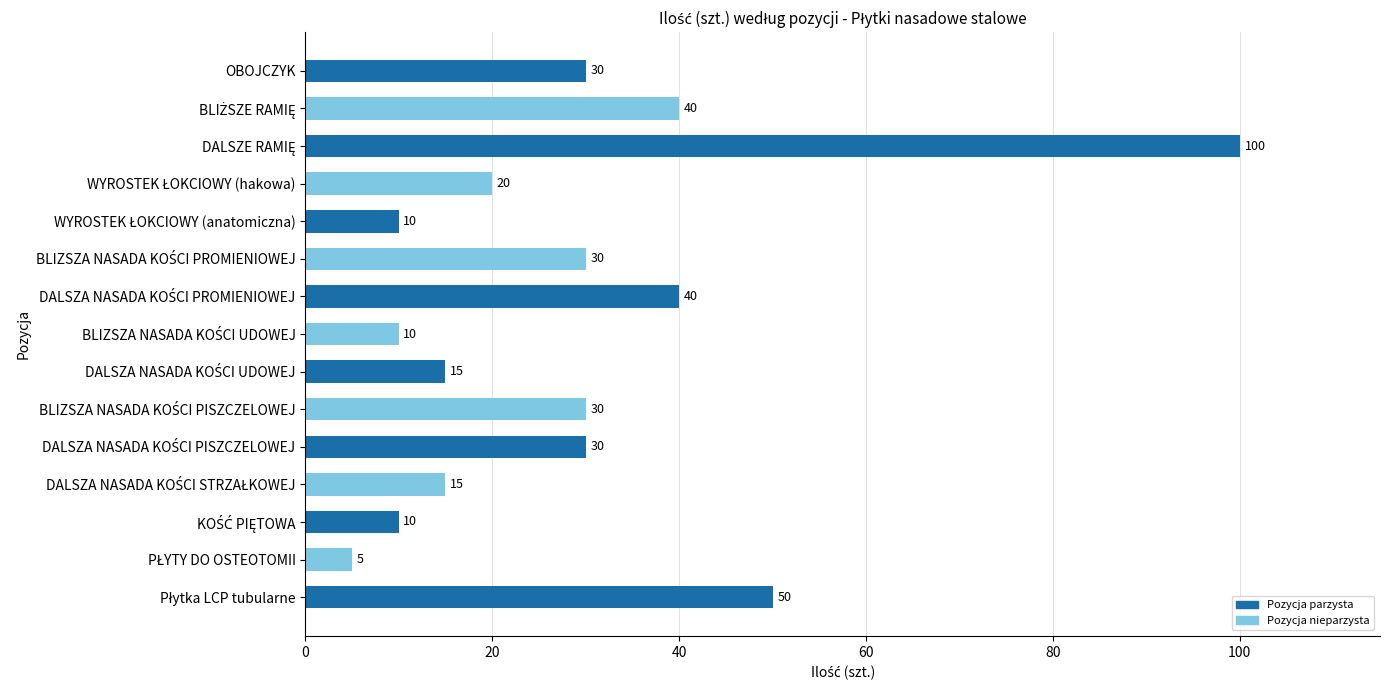

What is the difference between the second highest and second lowest values?

40